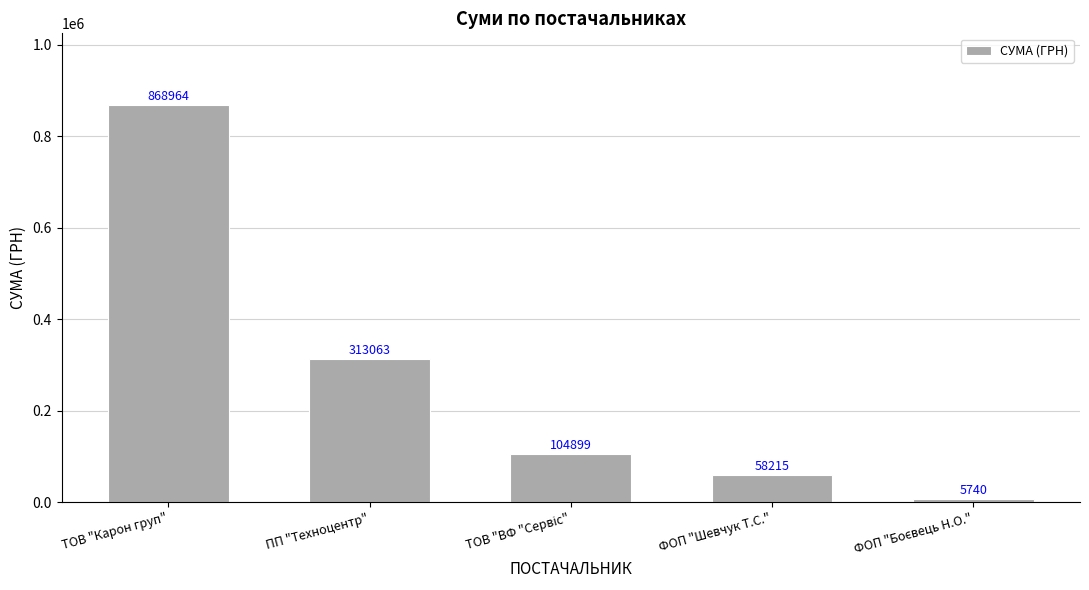

The chart shows a value of 586858.6 at ТОВ "Карон груп". True or false?

False